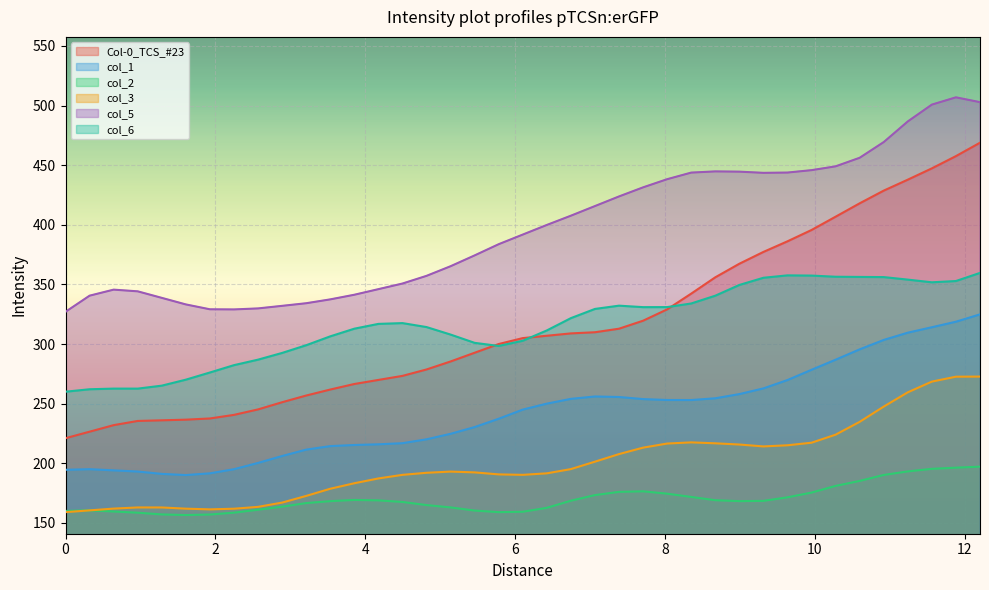

At which category is the sum across all series the highest?

12.2026